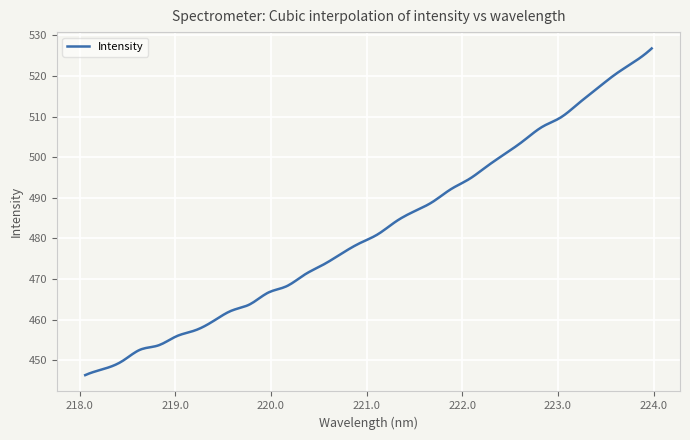

What is the greatest value displayed?

526.8